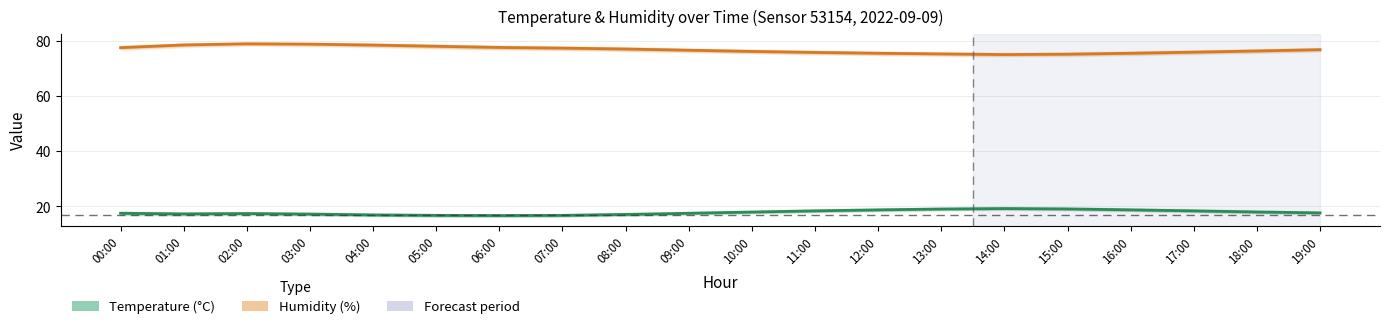

How many data points in Humidity (%) are above 76?

13